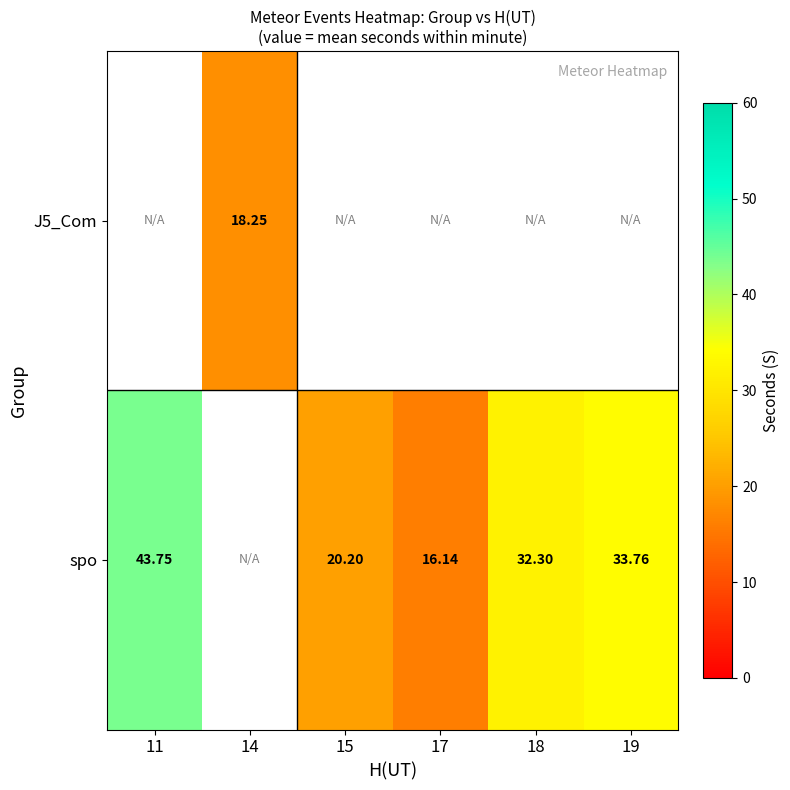

The value of spo at 17 is 27.8. True or false?

False